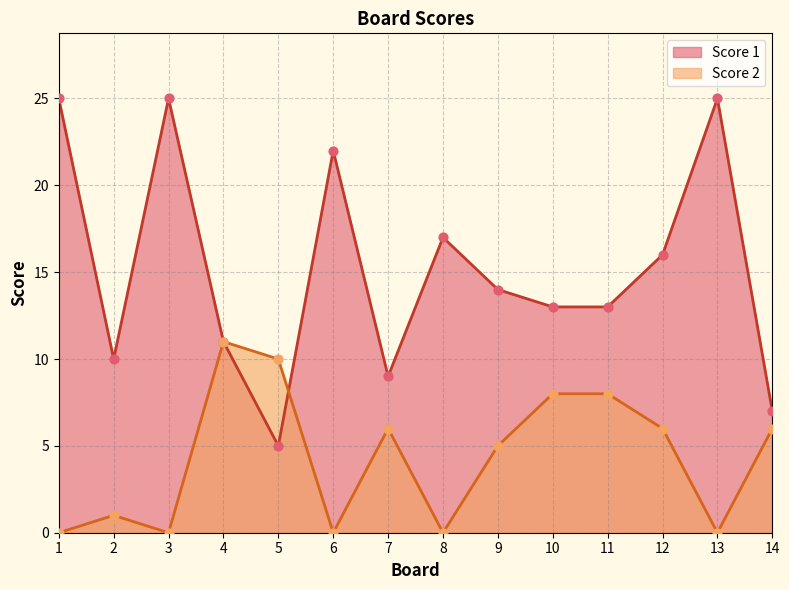

Is the value of Score 2 at 6 greater than the value of Score 1 at 9?

No